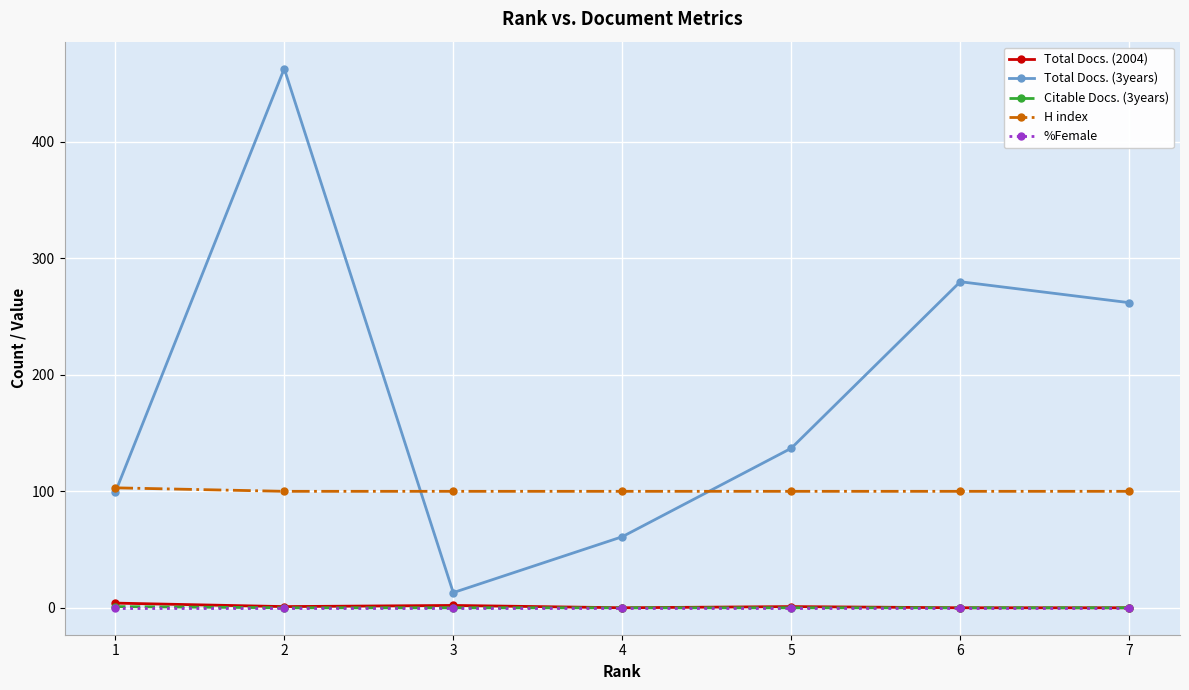

True or false: Total Docs. (3years) and Total Docs. (2004) cross at least once.

False